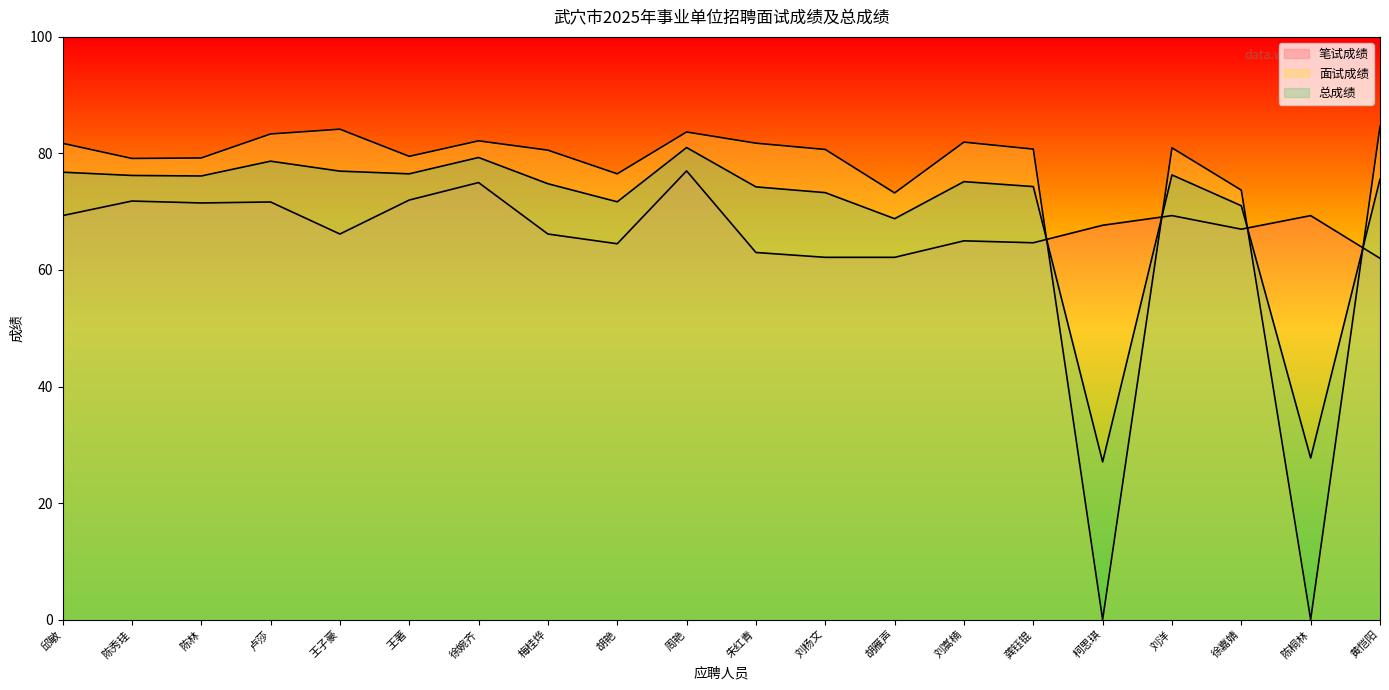

Does the chart display data point markers on the line(s)?

No